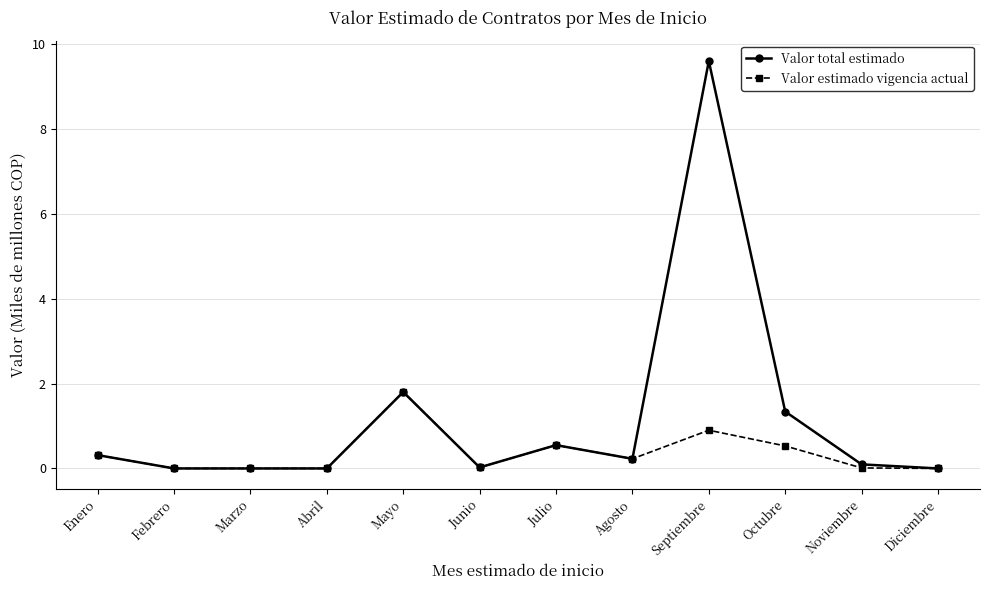

True or false: Valor total estimado has more than 1 interior local peaks.

True